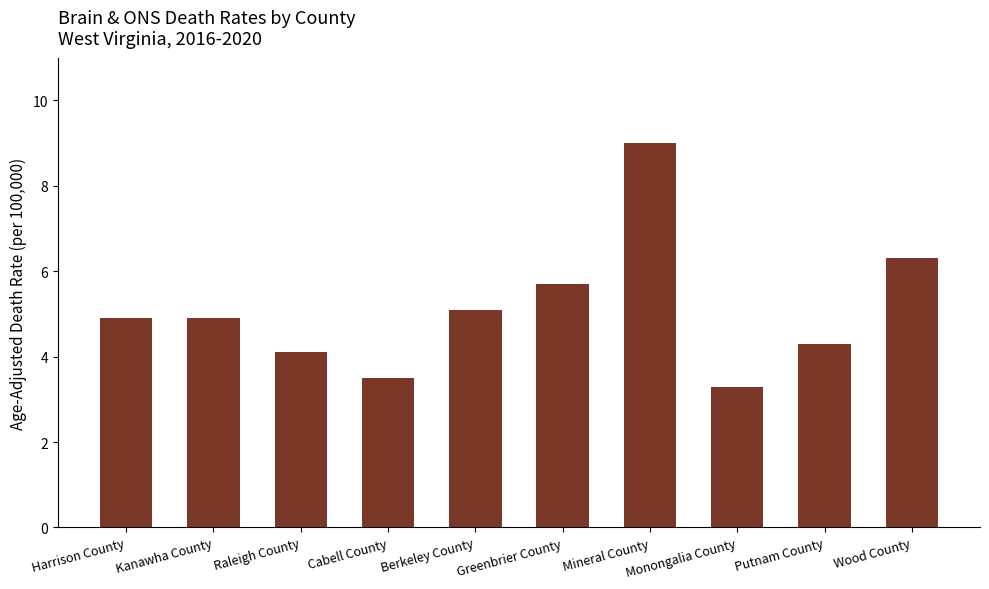

Read the value at Harrison County.

4.9